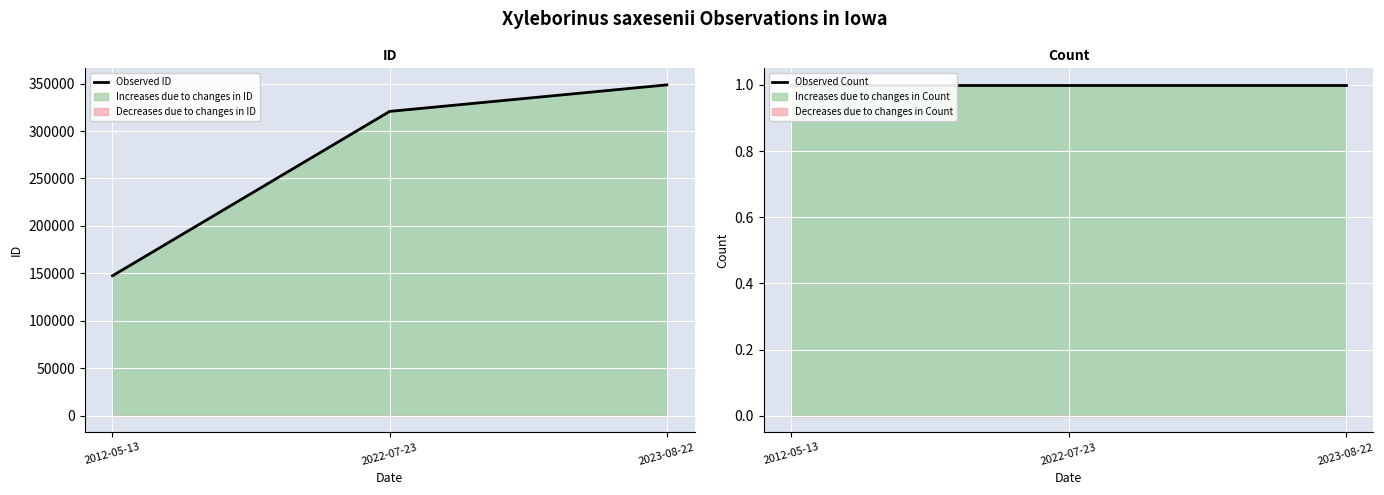

What is the minimum value for Observed Count?

1